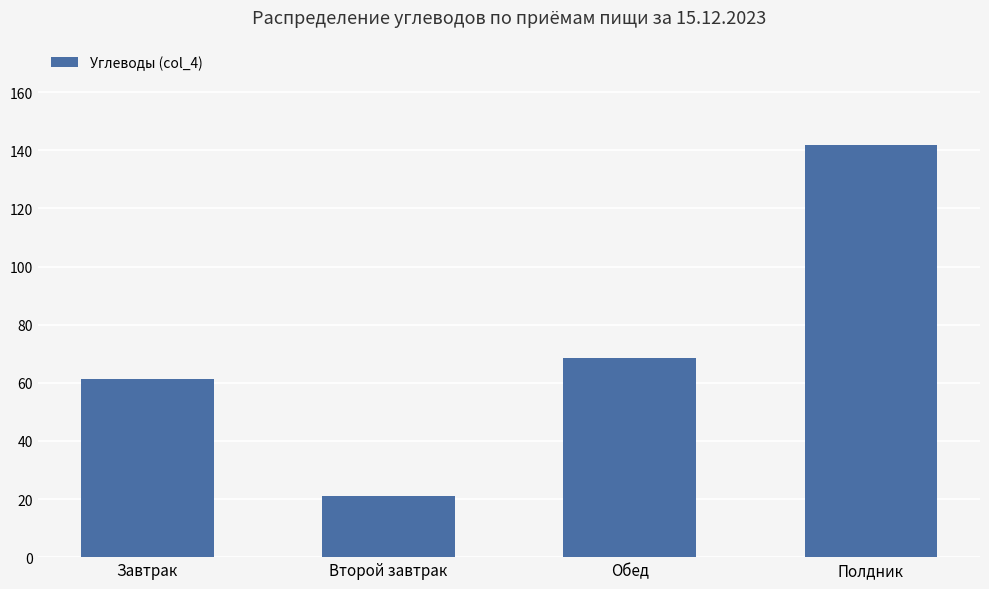

Rank the categories by value from highest to lowest.

Полдник, Обед, Завтрак, Второй завтрак